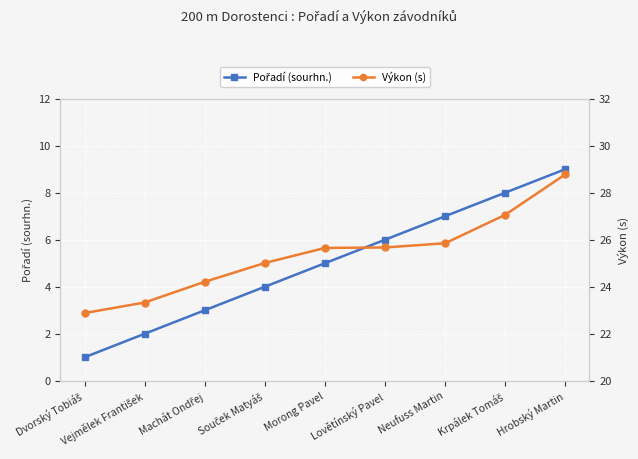

At how many categories does at least one series exceed 3?

9